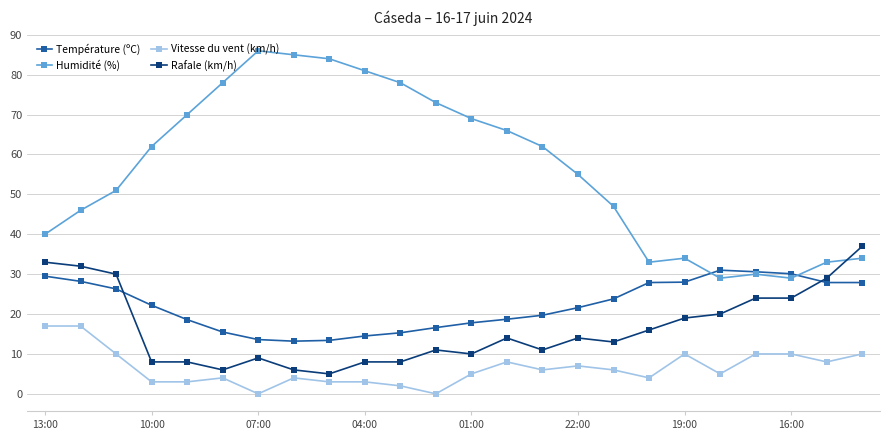

Which series has the widest spread of values?

Humidité (%)